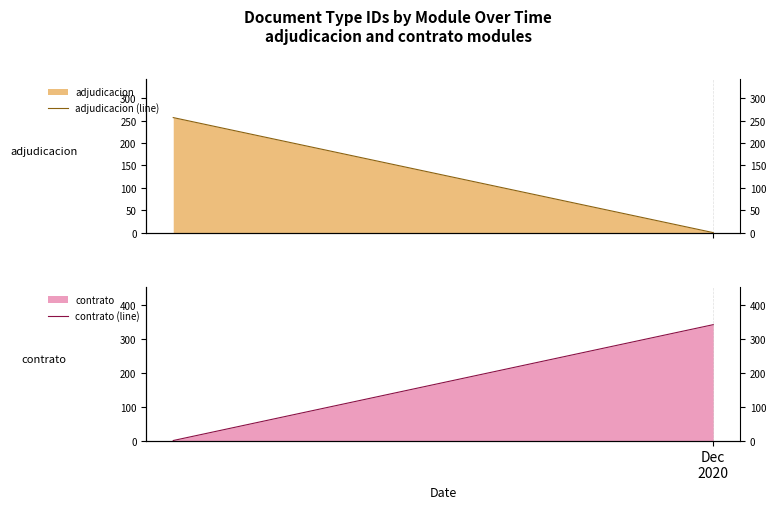

What is the highest value of the contrato (line) series?

343